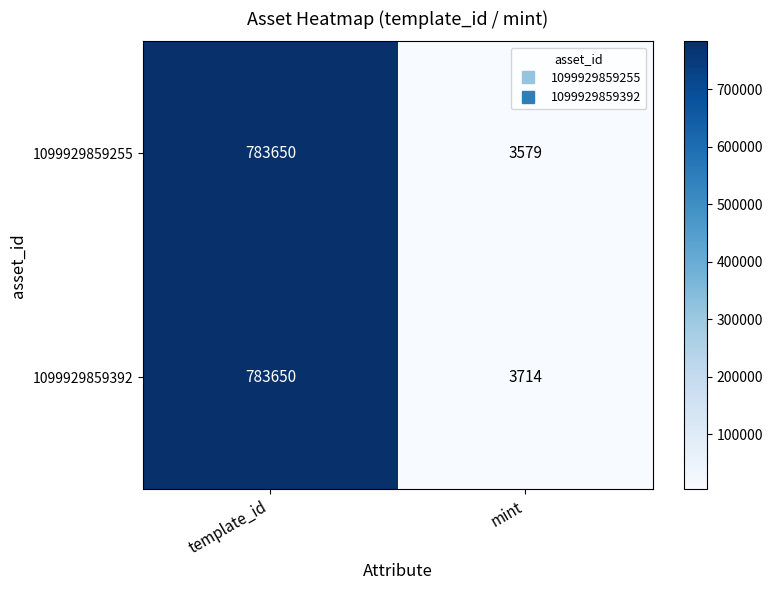

What is the sum of the 1099929859255 values at mint and template_id?

787229